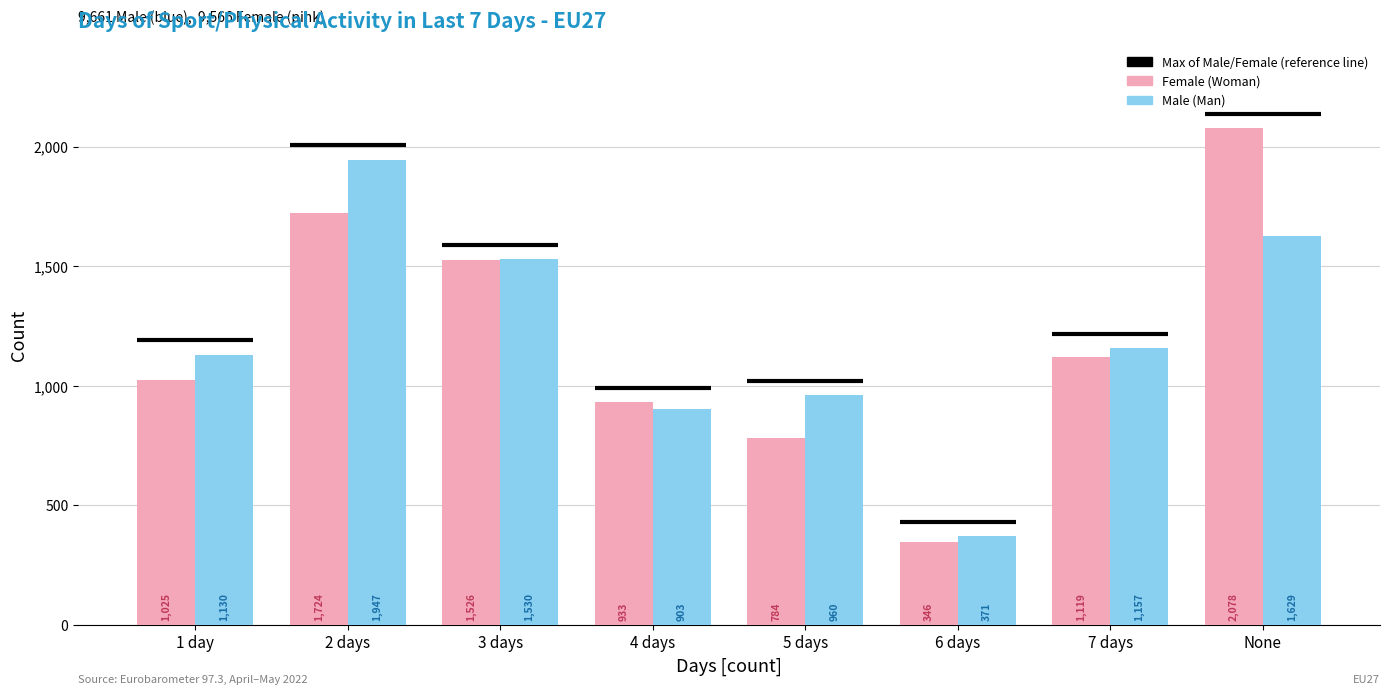

What is the label of the 6th bar from the right?

3 days